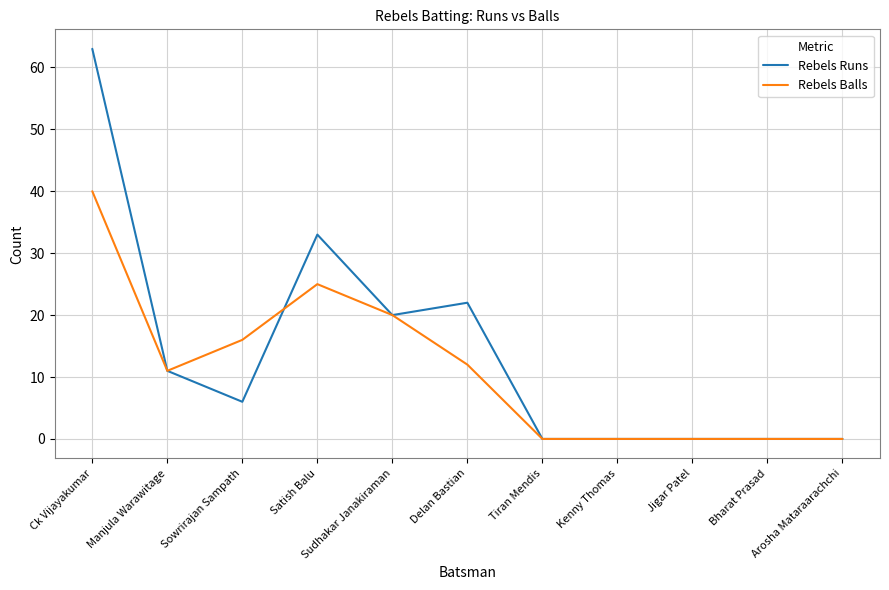

What position from the left is Manjula Warawitage?

2